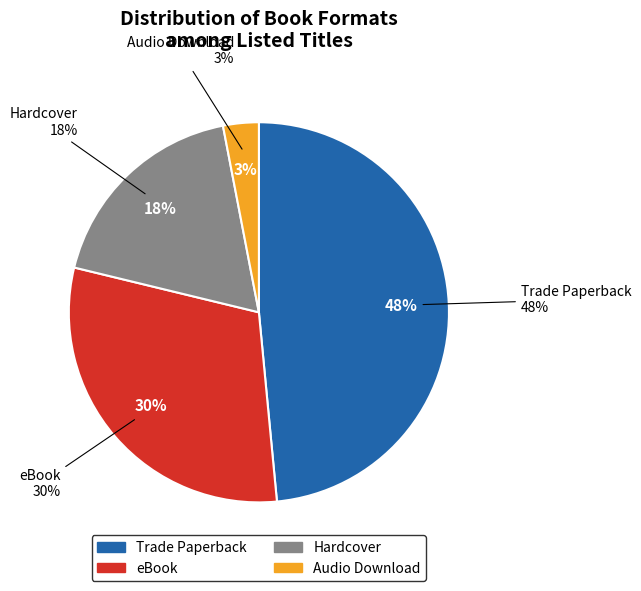

Count the number of slices in the pie.

4